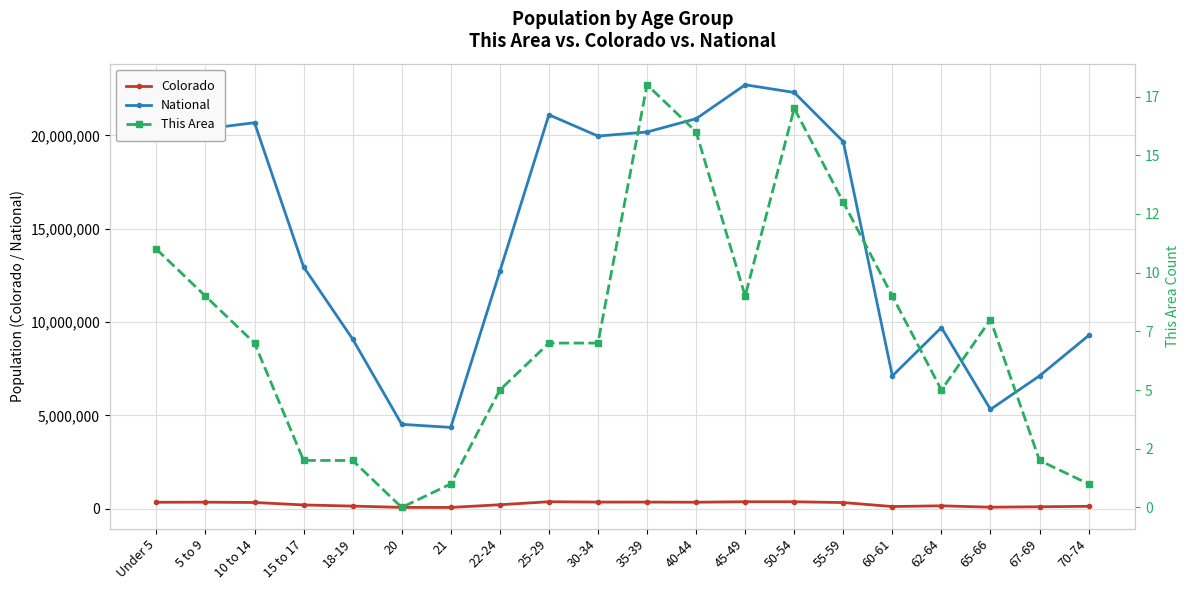

Reading left to right, transcribe all the data shown in this chart.

Colorado: Under 5=343960	5 to 9=348603	10 to 14=332654	15 to 17=200392	18-19=139083	20=69437	21=67385	22-24=211793	25-29=372459	30-34=353819	35-39=353605	40-44=346039	45-49=371635	50-54=371063	55-59=328364	60-61=115654	62-64=153626	65-66=80153	67-69=102339	70-74=127468
National: Under 5=20201362	5 to 9=20348657	10 to 14=20677194	15 to 17=12954254	18-19=9086089	20=4519129	21=4354294	22-24=12712576	25-29=21101849	30-34=19962099	35-39=20179642	40-44=20890964	45-49=22708591	50-54=22298125	55-59=19664805	60-61=7113727	62-64=9704197	65-66=5319902	67-69=7115361	70-74=9278166
This Area: Under 5=11	5 to 9=9	10 to 14=7	15 to 17=2	18-19=2	20=0	21=1	22-24=5	25-29=7	30-34=7	35-39=18	40-44=16	45-49=9	50-54=17	55-59=13	60-61=9	62-64=5	65-66=8	67-69=2	70-74=1